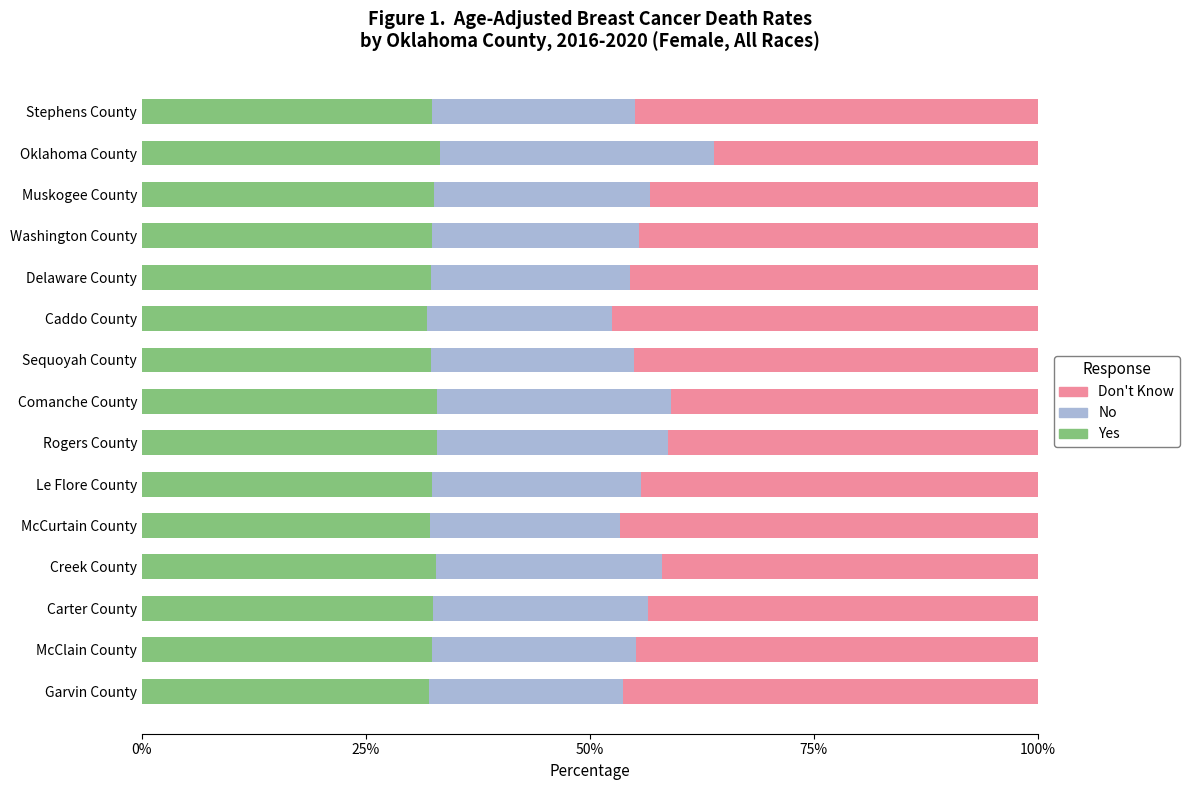

Is it true that Yes equals 32.4 at Washington County?

True